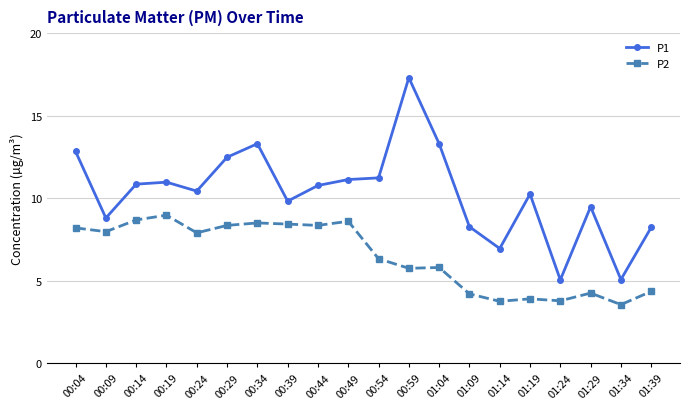

The value of P2 at 00:49 is 8.6. True or false?

True